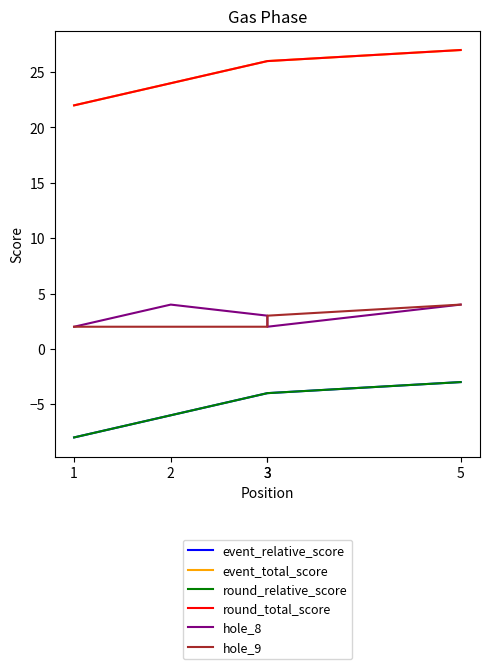

True or false: hole_8 and round_total_score cross at least once.

False